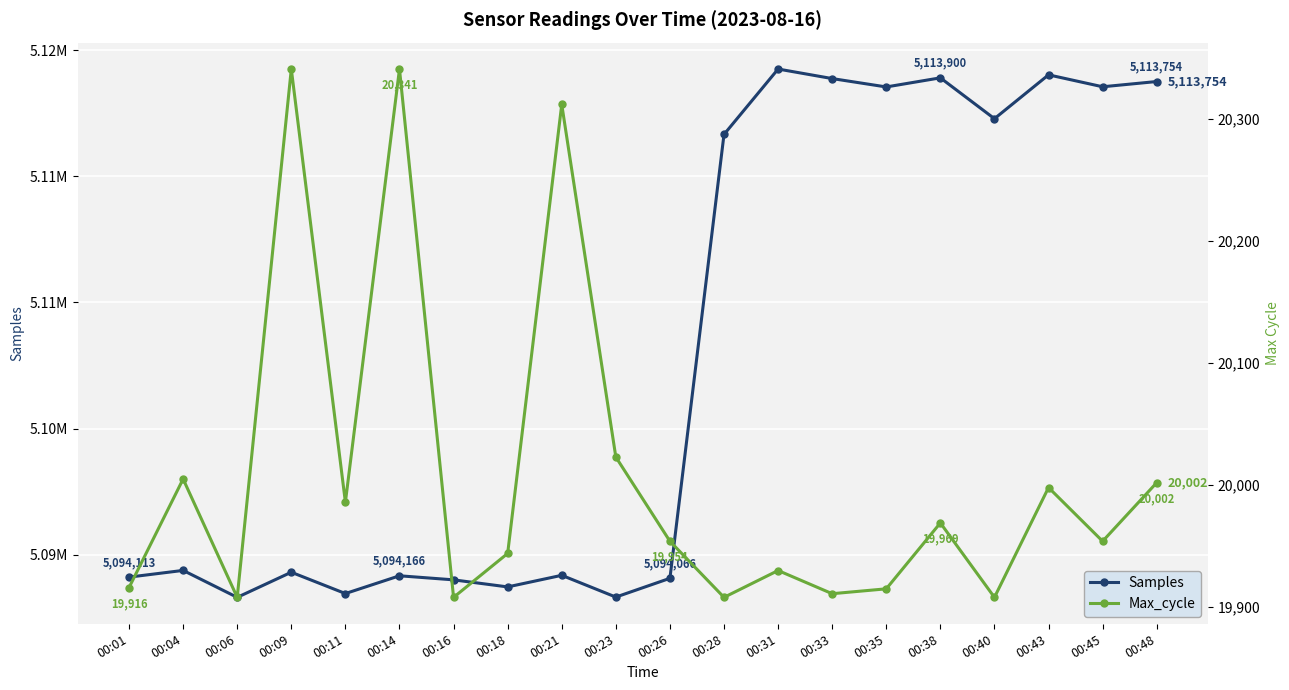

Where is Max_cycle nearest to the value 20124?

00:23